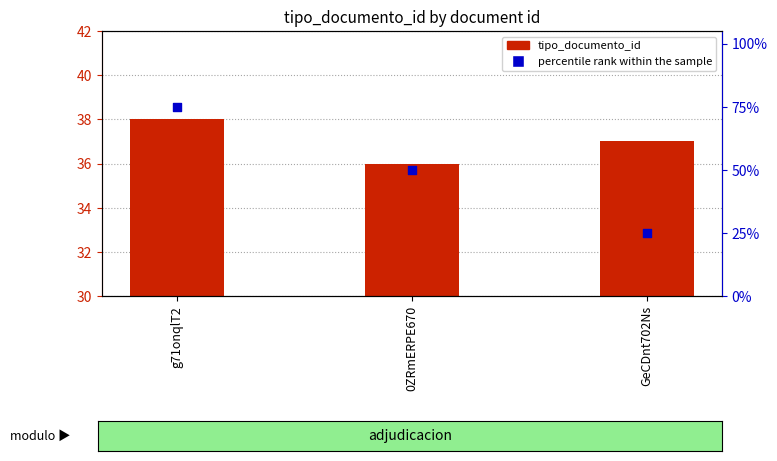

At which category is the sum across all series the highest?

g71onqlT2